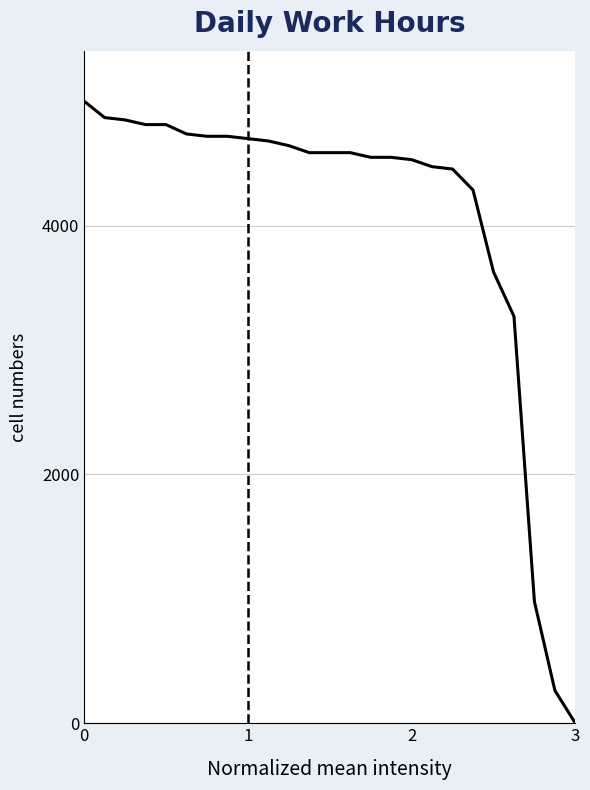

What is the difference between the maximum and second lowest values?

4736.8